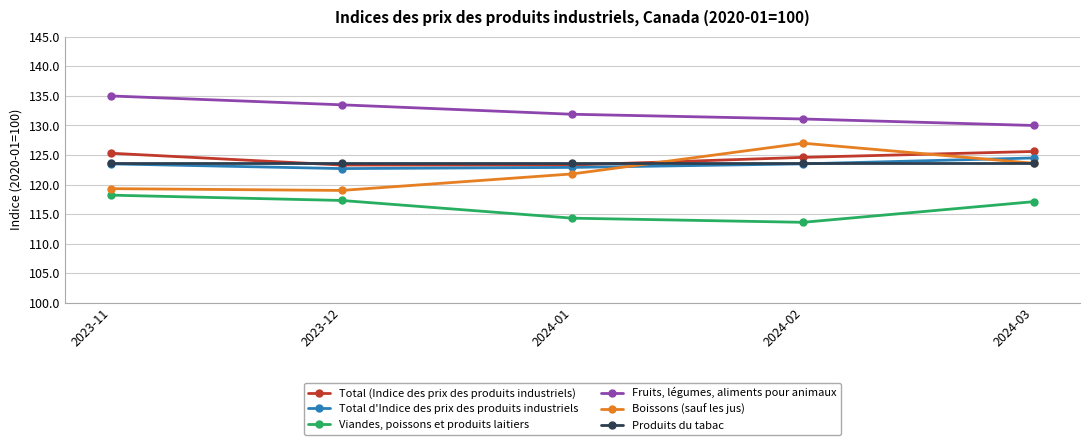

True or false: Boissons (sauf les jus) and Fruits, légumes, aliments pour animaux cross at least once.

False